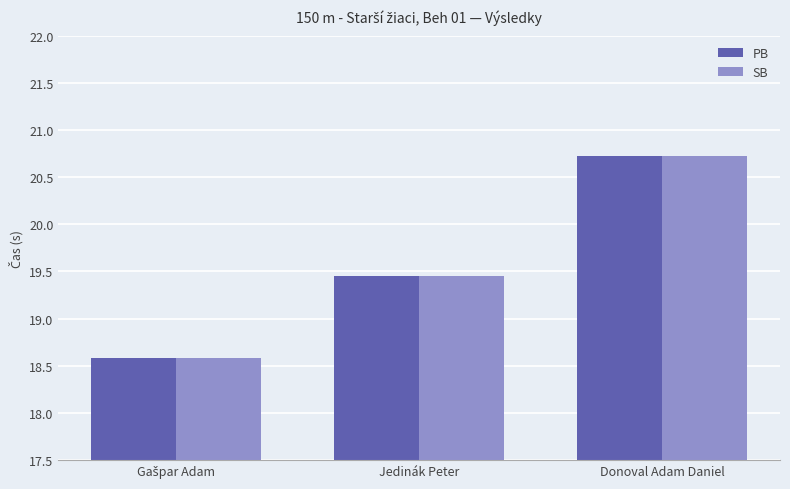

Which category has the highest value in the PB series?

Donoval Adam Daniel